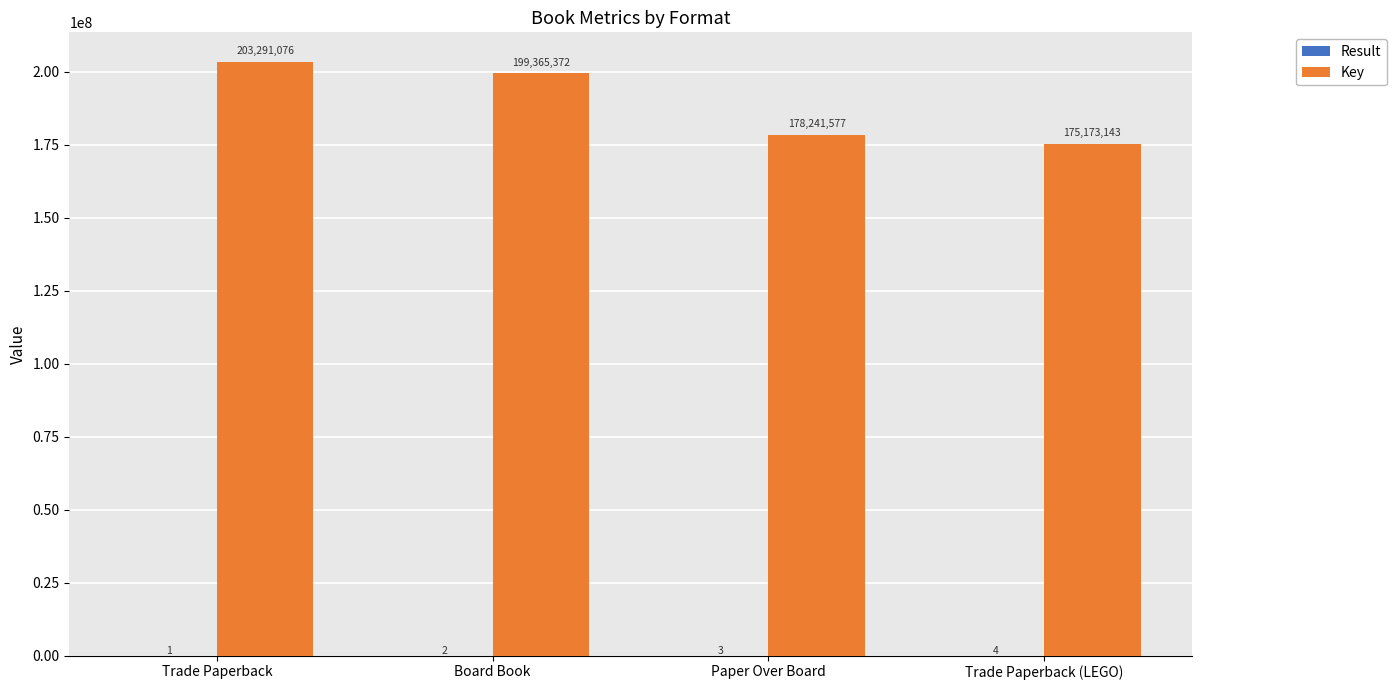

What is the sum of all Key values?

756071168